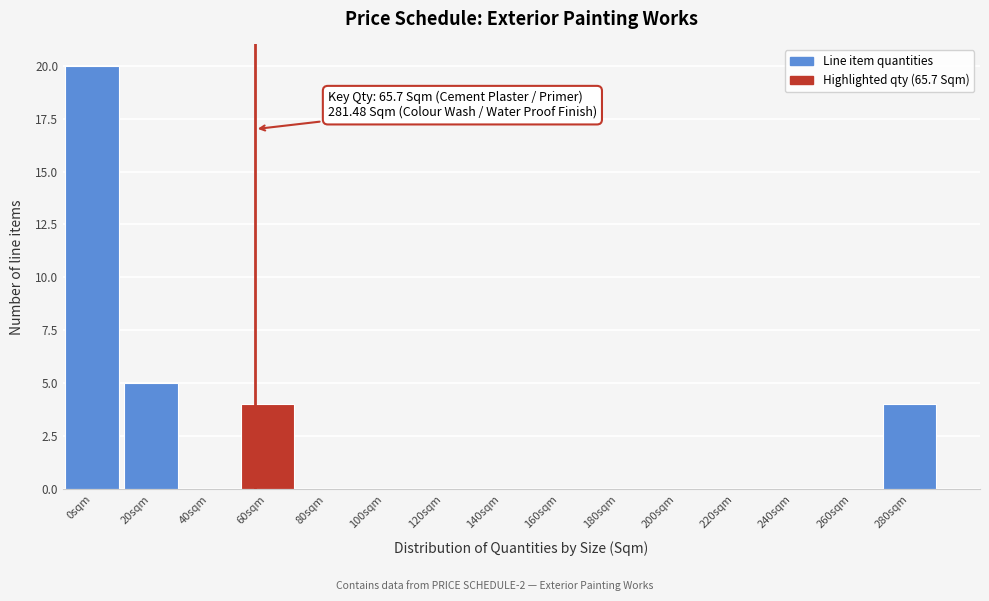

Reading left to right, list all the values displayed in this chart.

0sqm=20	20sqm=5	40sqm=0	60sqm=4	80sqm=0	100sqm=0	120sqm=0	140sqm=0	160sqm=0	180sqm=0	200sqm=0	220sqm=0	240sqm=0	260sqm=0	280sqm=4